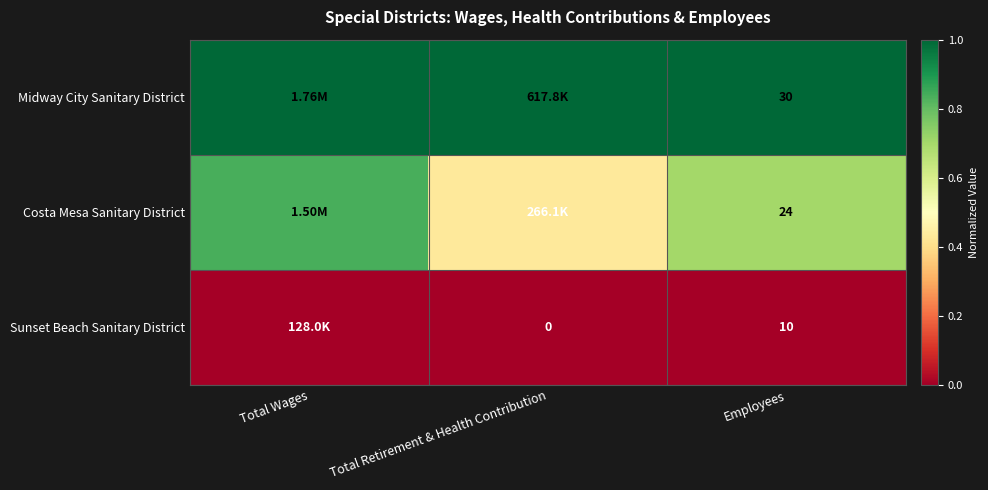

What is the spread (max minus min) of values at Employees?

20.0